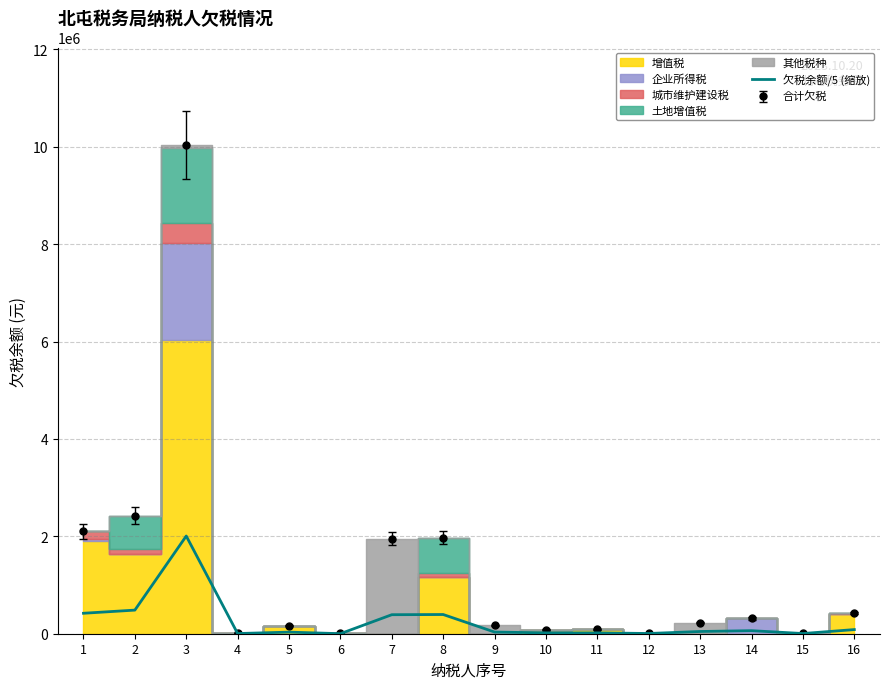

Reading left to right, transcribe all the data shown in this chart.

1=420066.1	2=484933.5	3=2006308.2	4=3652.1	5=32678.0	6=993.6	7=390488.7	8=394315.8	9=34335.3	10=17169.7	11=17434.7	12=4658.4	13=45827.2	14=62610.7	15=3843.9	16=84977.6